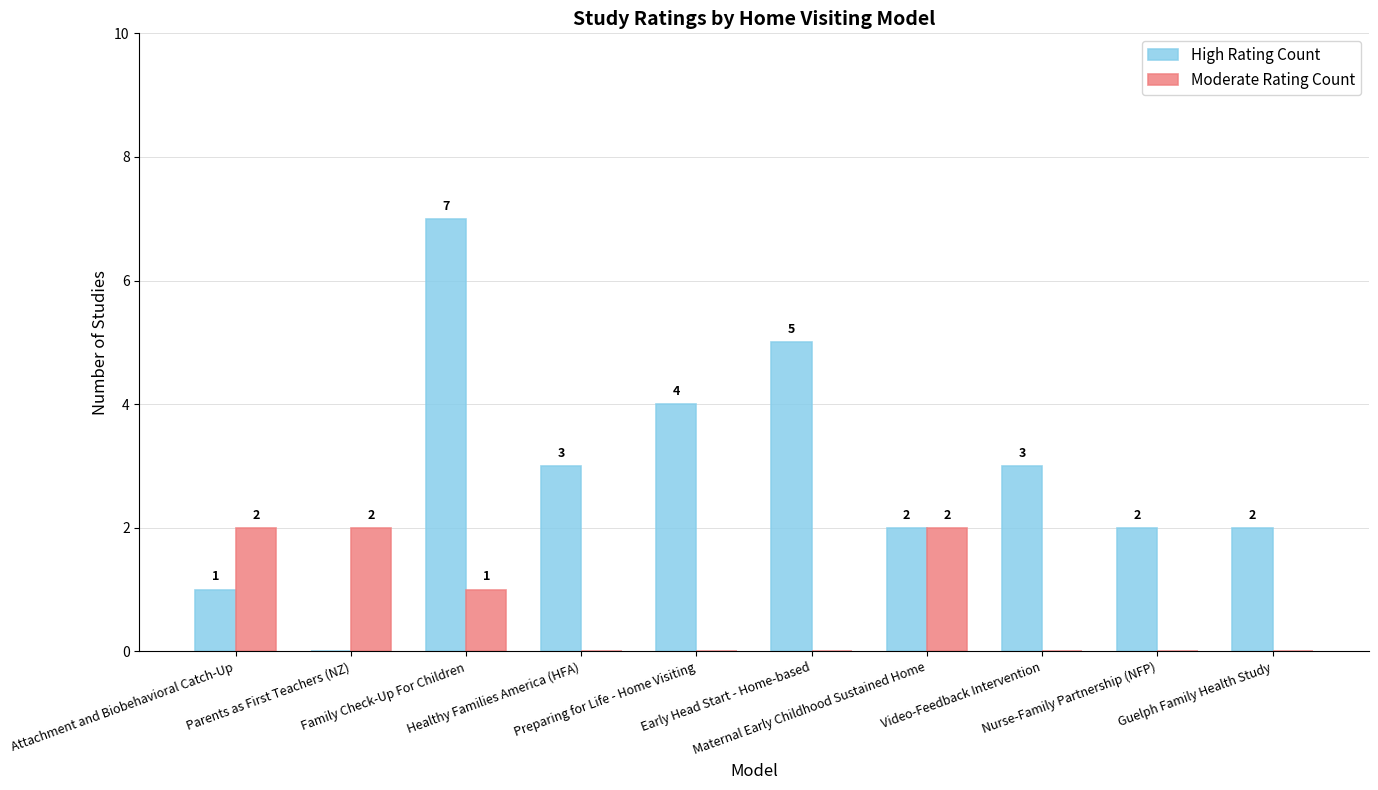

What is the approximate value of Moderate Rating Count at Parents as First Teachers (NZ)?

2